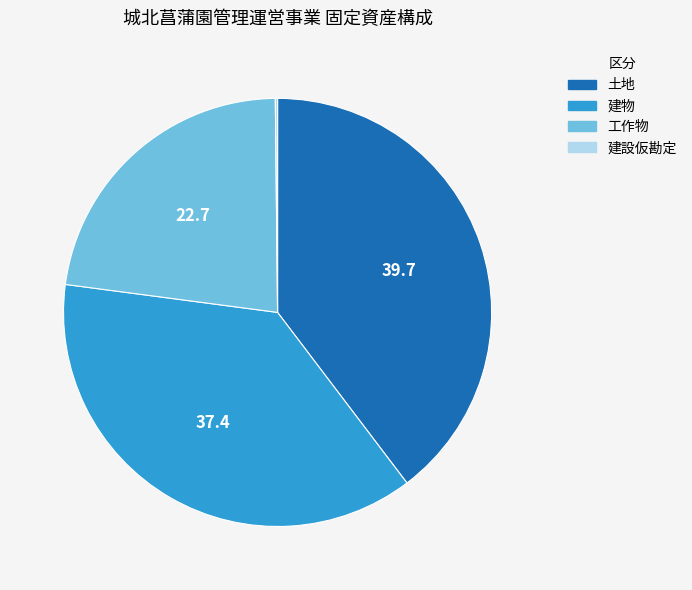

Which category has the biggest portion of the pie?

土地